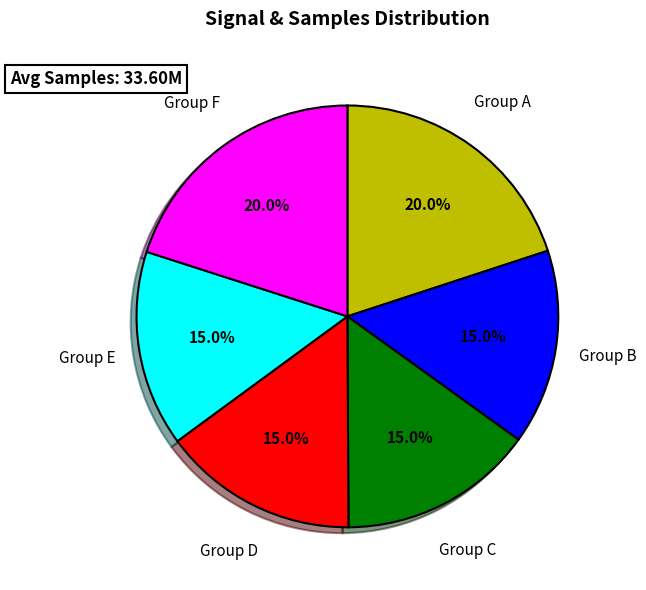

How many segments does this pie chart have?

6